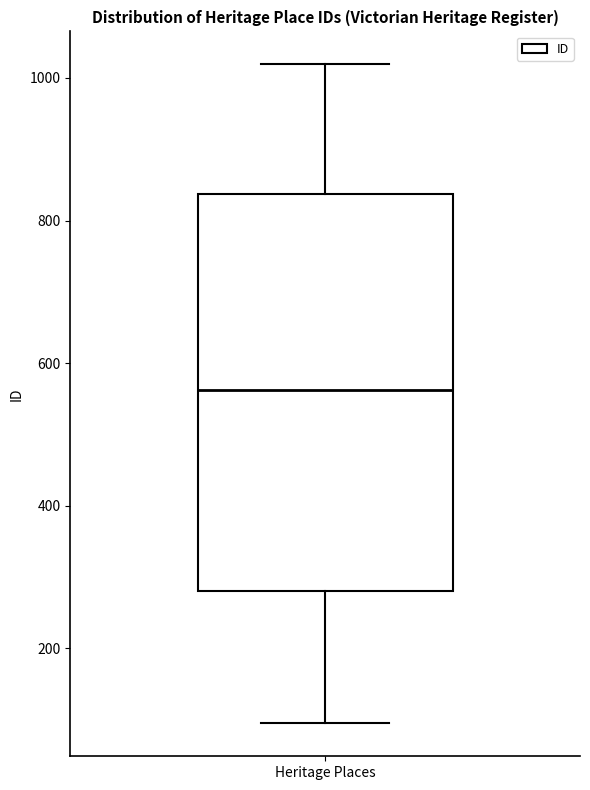

Read this box plot against the y-axis: the position of the median line, the range covered by the box, and the ends of both whiskers. The values are not printed on the chart, so give them approximately, as read against the axis.

median 560, box 280 to 840, whiskers 100 to 1020